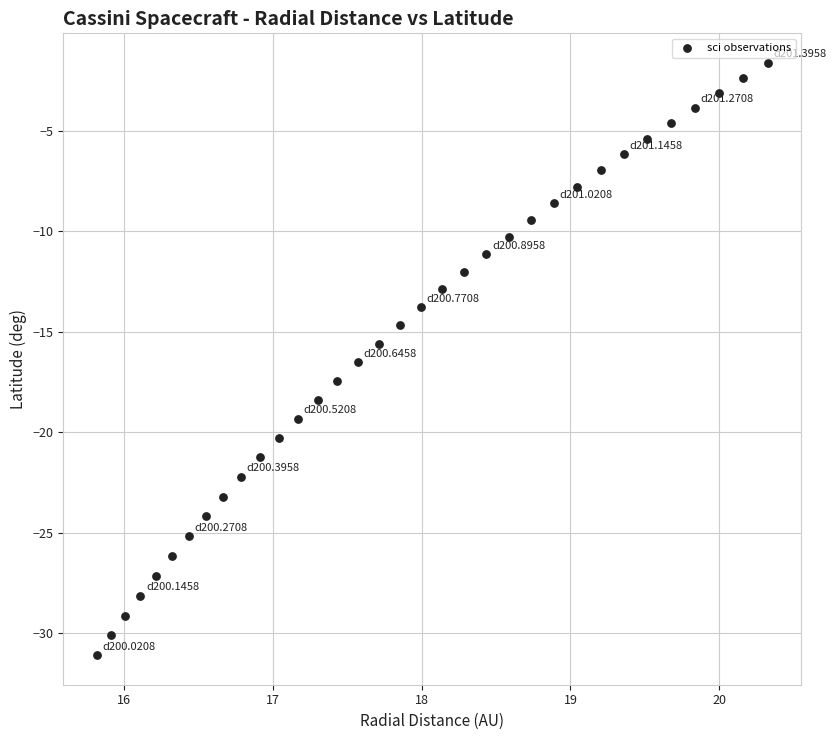

What is the range of Y values (max minus min)?

29.5